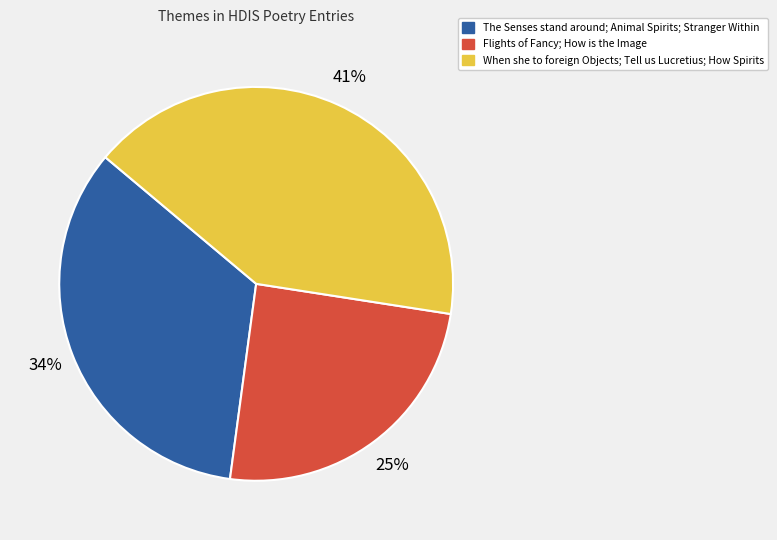

Does any single category account for the majority?

No